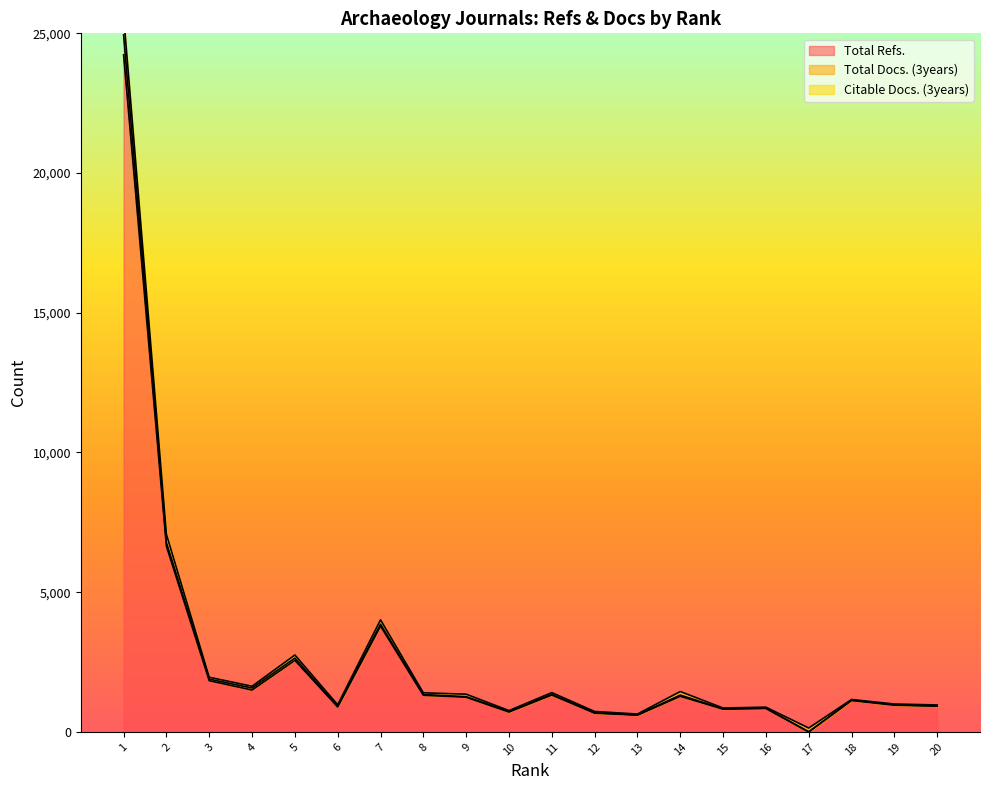

Which label corresponds to the largest value in the chart?

1